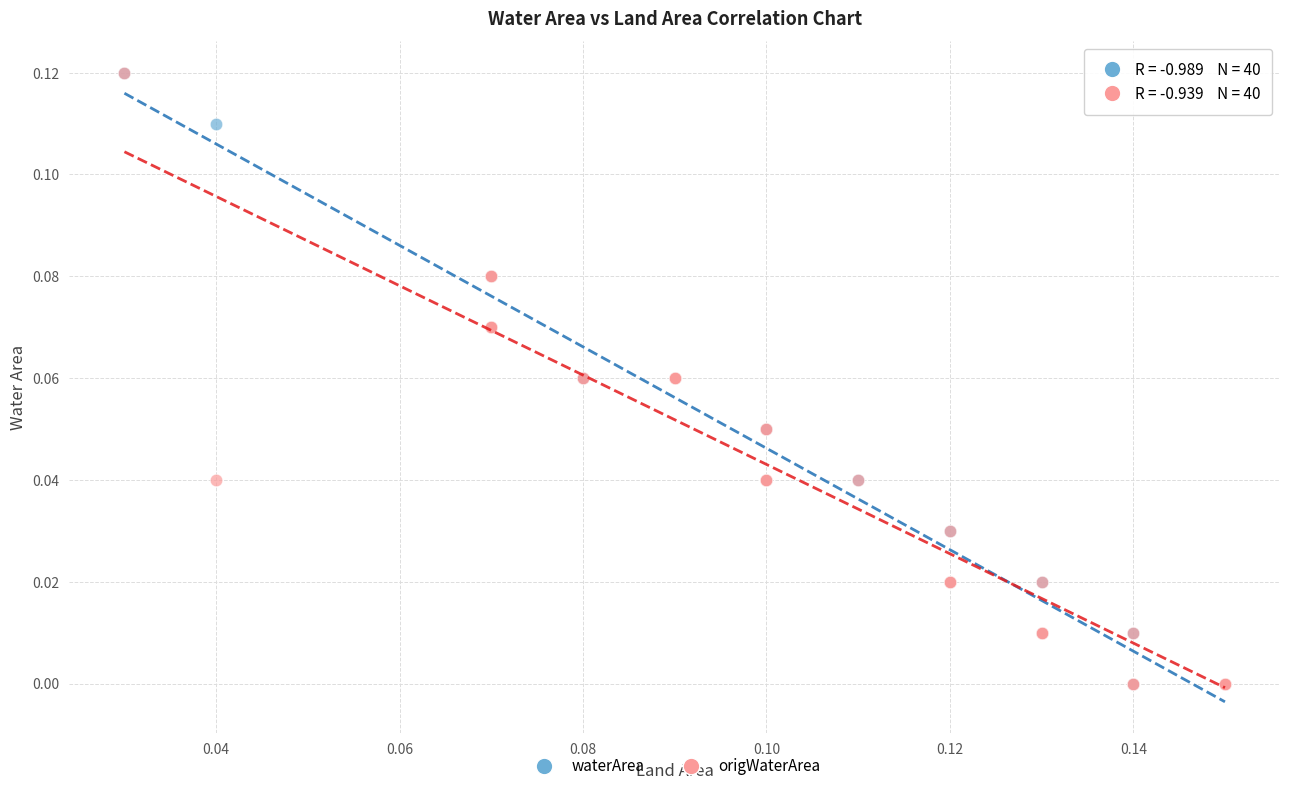

What are all the series names shown in the legend?

waterArea, origWaterArea